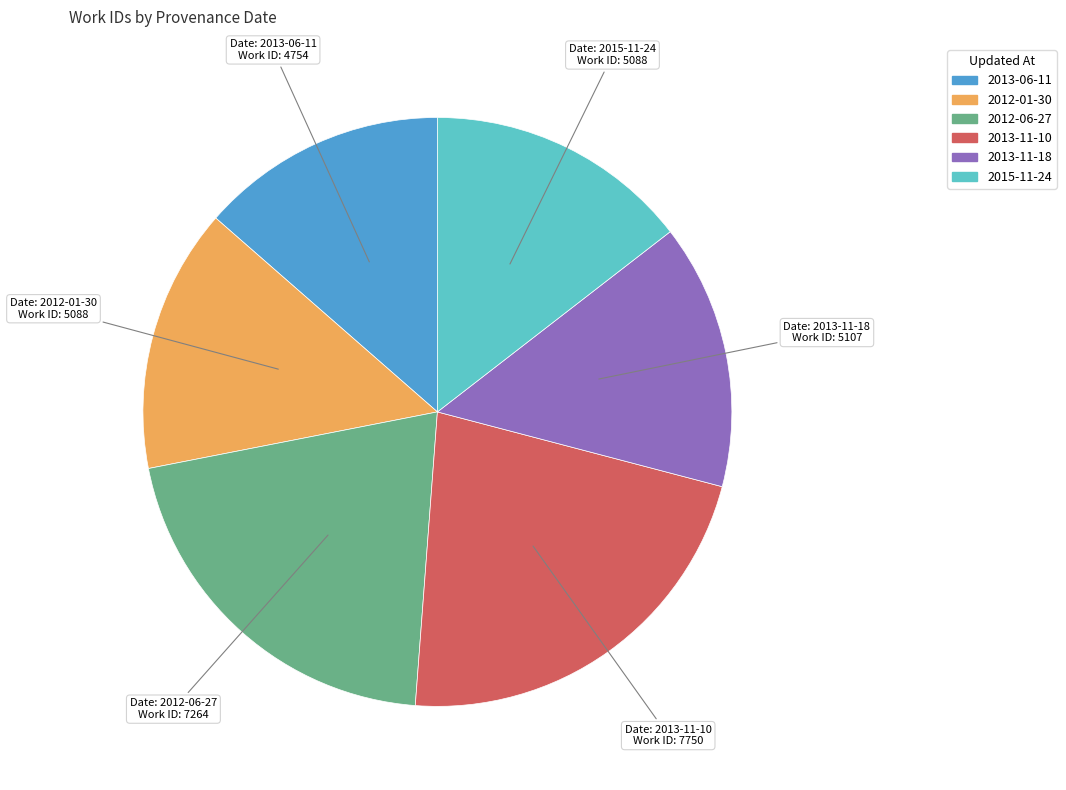

How many slices are in this pie chart?

6